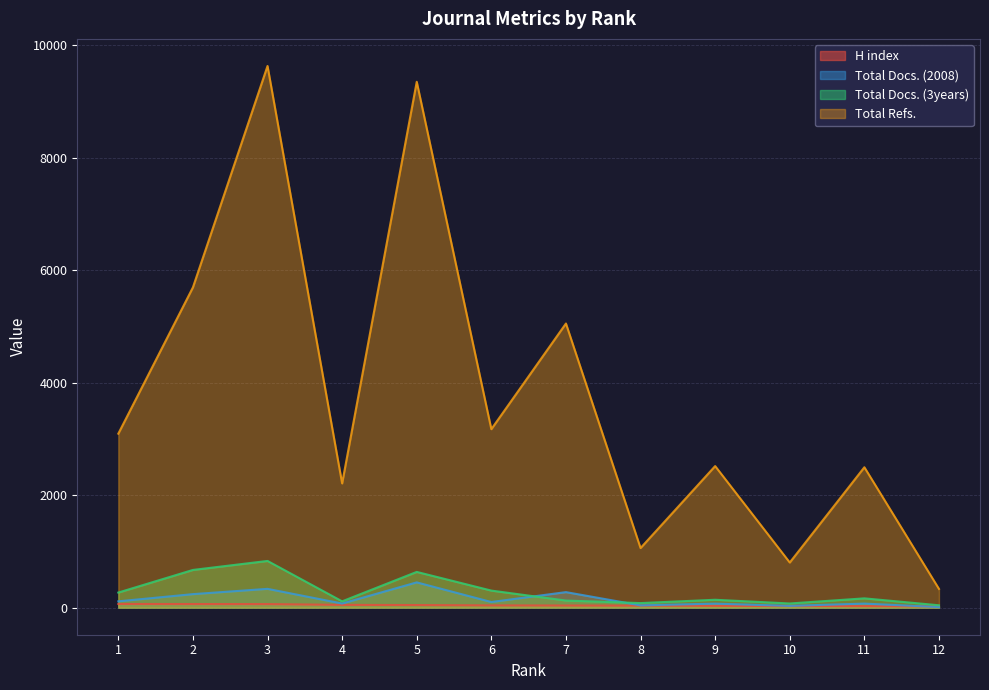

What is the average value of the Total Docs. (2008) series?

151